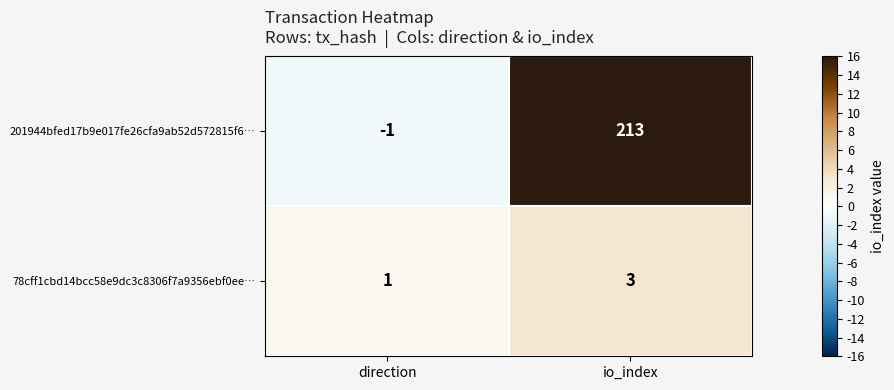

How many distinct data groups are displayed?

2